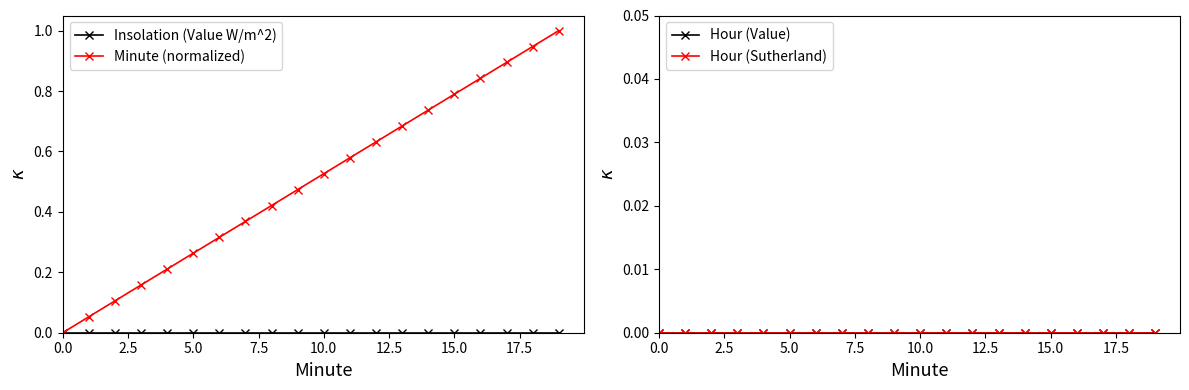

Which series has the largest total across all categories?

Minute (normalized)